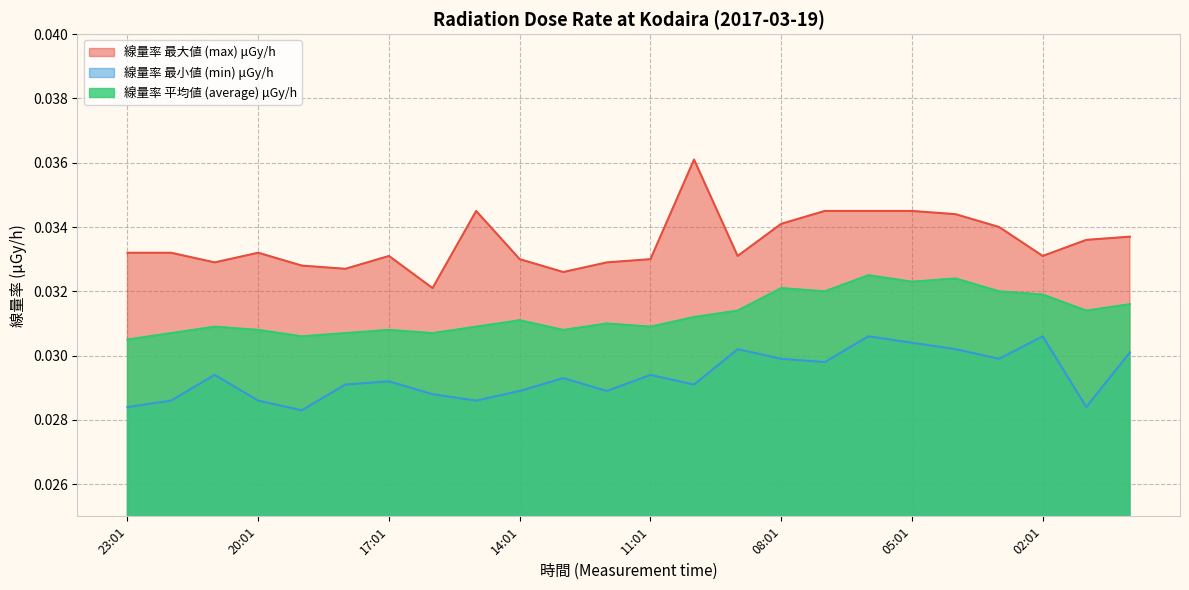

Which series has the largest total across all categories?

線量率 最大値 (max) μGy/h